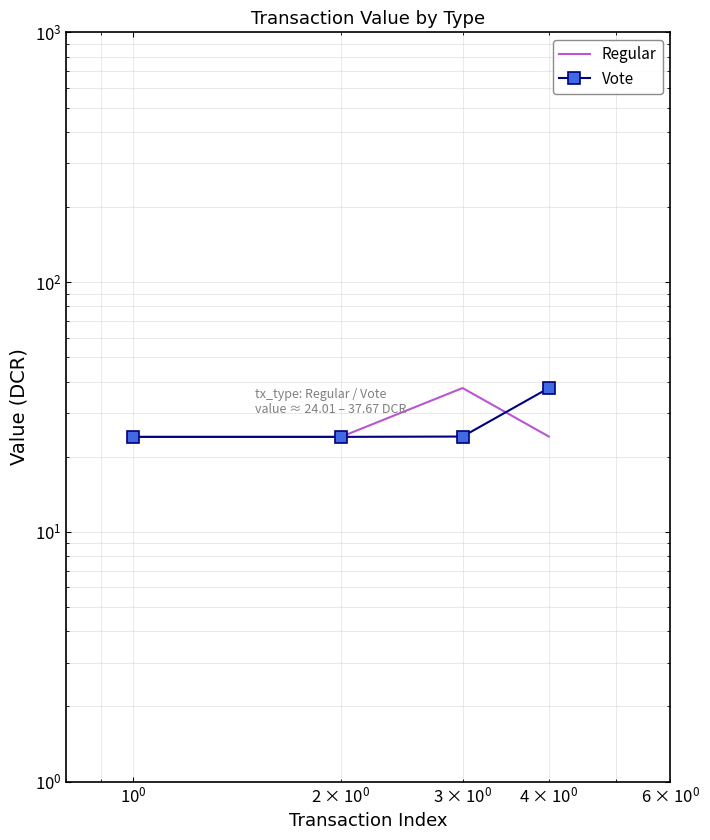

Is it true that Vote equals 24.1 at $\mathdefault{10^{0}}$?

True